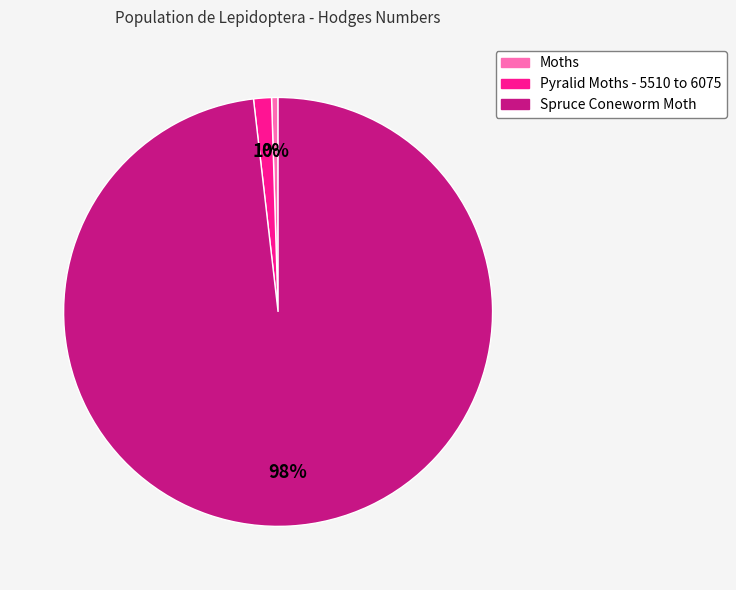

Is there a majority slice in this chart?

Yes